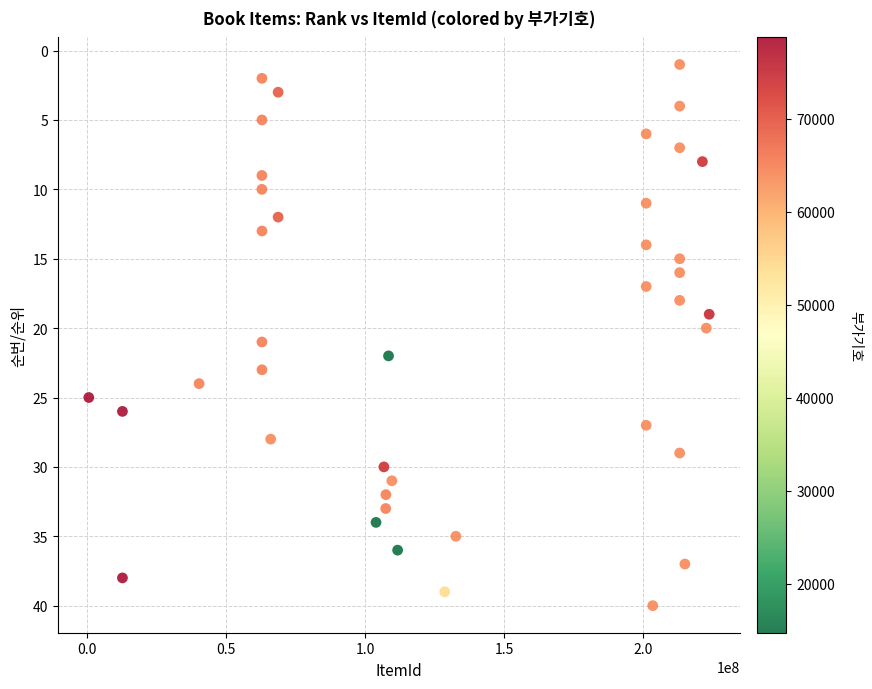

What is the range of Y values (max minus min)?

39